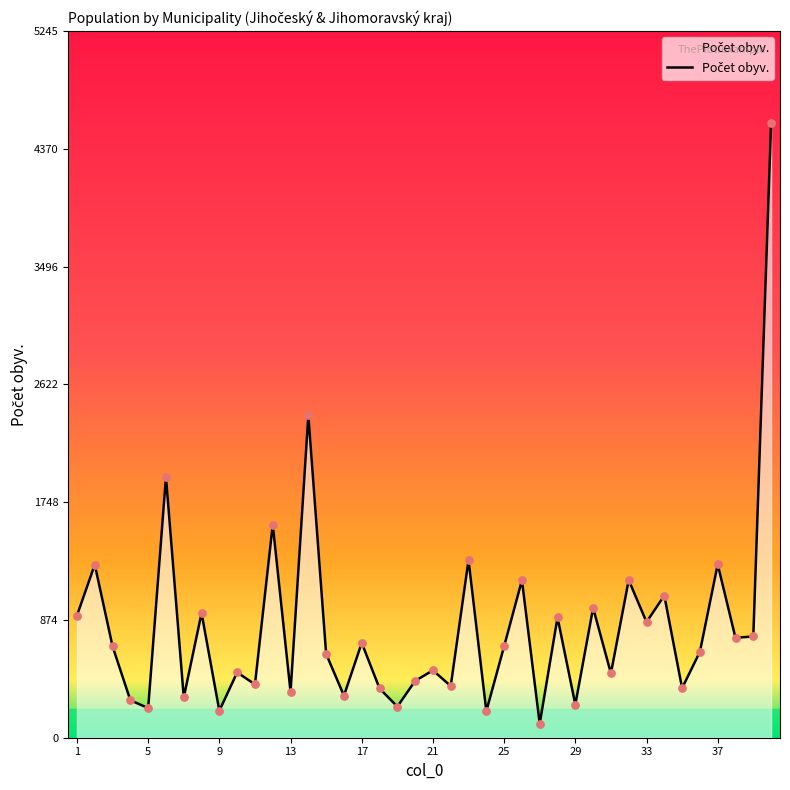

What is the difference between the maximum and minimum values?

4457